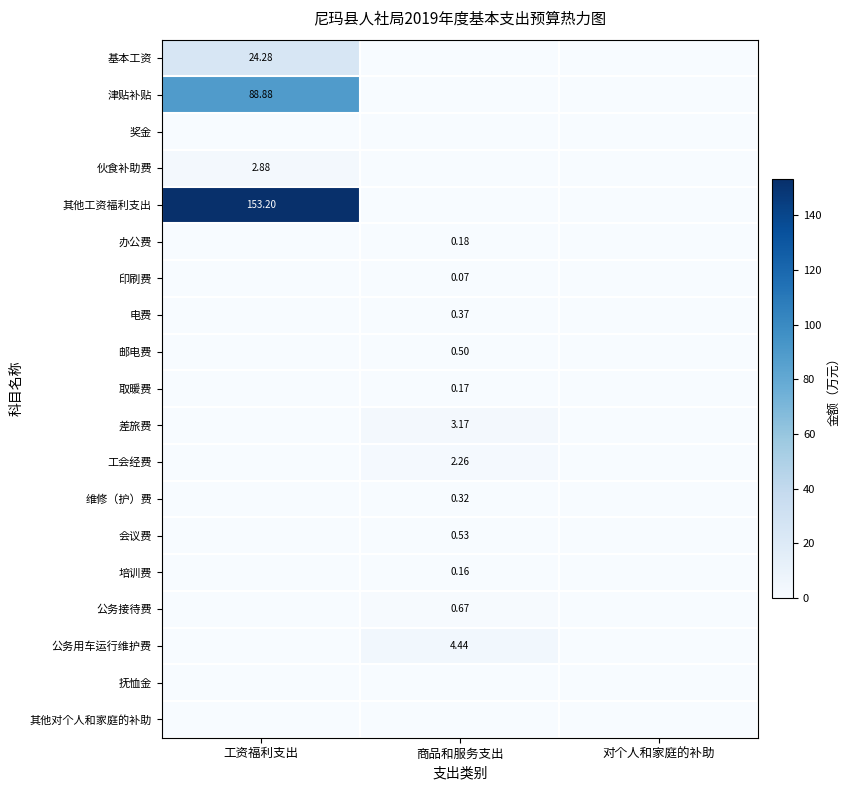

Which series has the largest total across all categories?

其他工资福利支出